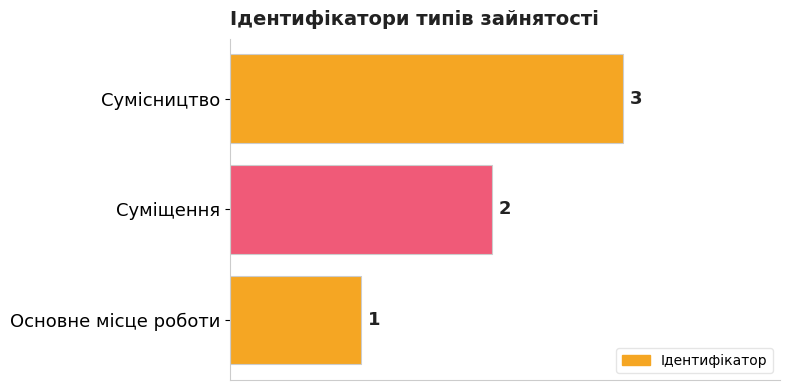

What is the smallest value displayed?

1